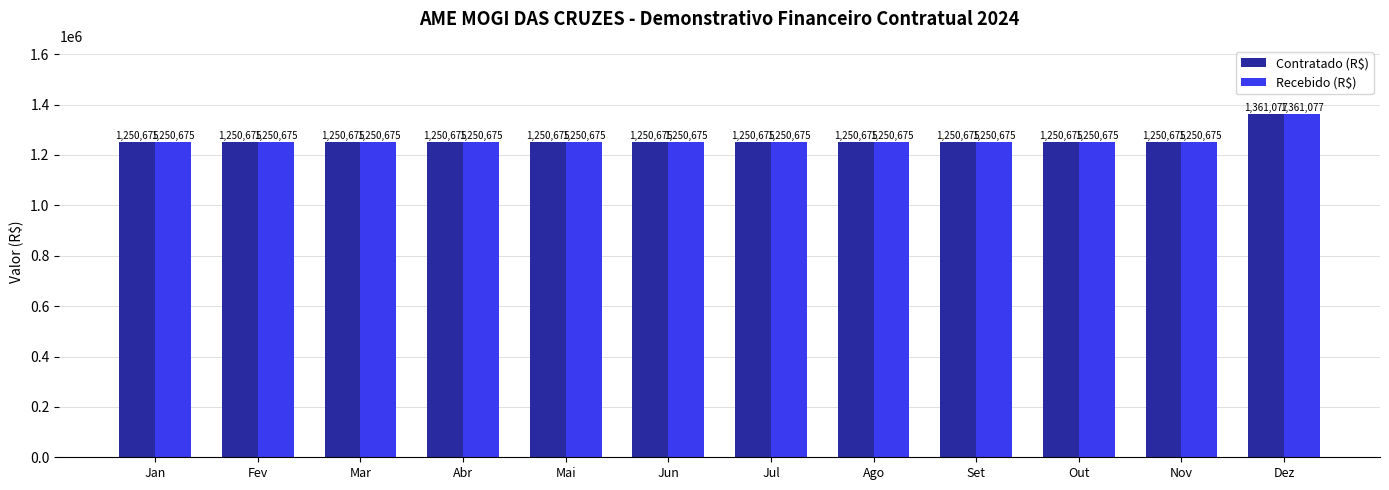

How many bars are there in each group?

2